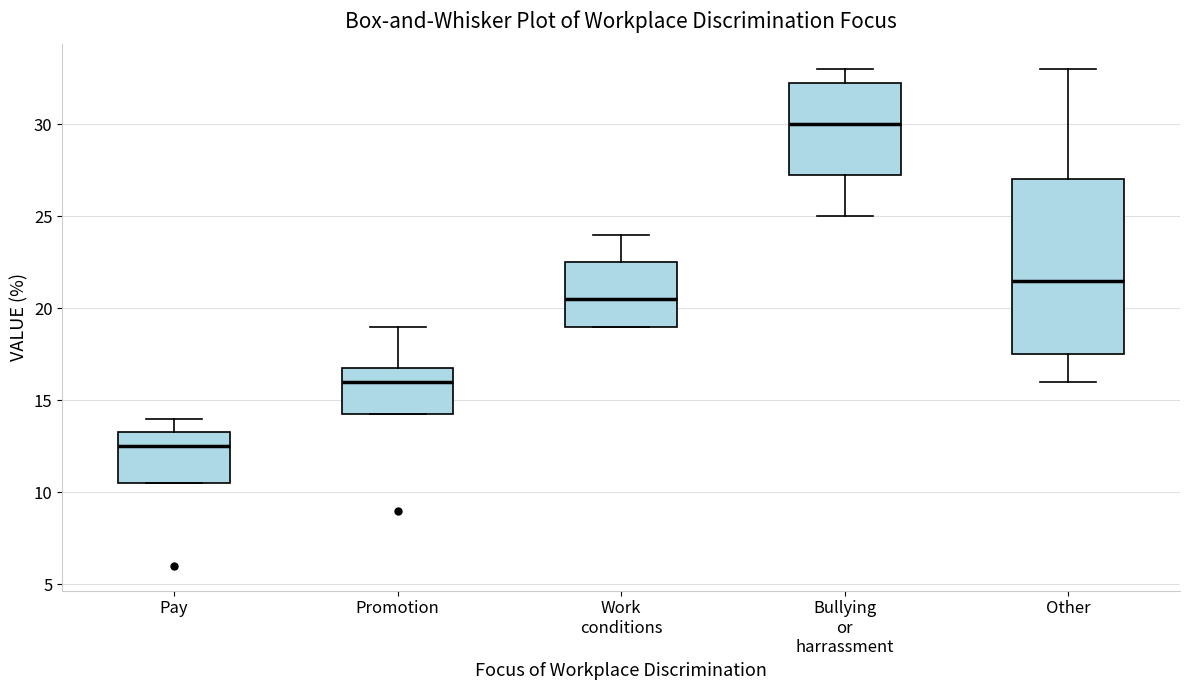

Reading left to right, transcribe this box plot: for each box, give where its median line is, the range the box spans, and where its two whiskers end, as read against the y-axis. The values are not printed on the chart, so give them approximately, as read against the axis.

Pay: median 12.5, box 10.5 to 13.5, whiskers 10.5 to 14.0
Promotion: median 16.0, box 14.5 to 17.0, whiskers 14.5 to 19.0
Work conditions: median 20.5, box 19.0 to 22.5, whiskers 19.0 to 24.0
Bullying or harrassment: median 30.0, box 27.5 to 32.5, whiskers 25.0 to 33.0
Other: median 21.5, box 17.5 to 27.0, whiskers 16.0 to 33.0